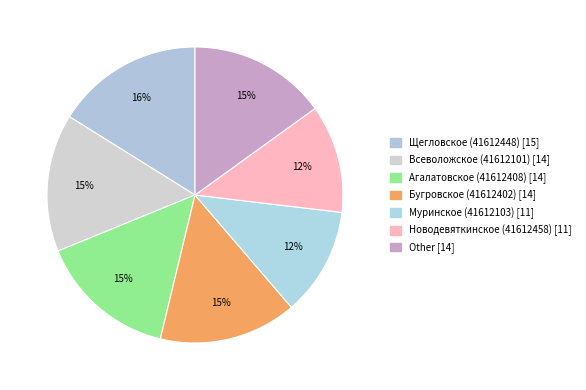

Rank the categories by value from lowest to highest.

Муринское (41612103) [11], Новодевяткинское (41612458) [11], Всеволожское (41612101) [14], Агалатовское (41612408) [14], Бугровское (41612402) [14], Other [14], Щегловское (41612448) [15]